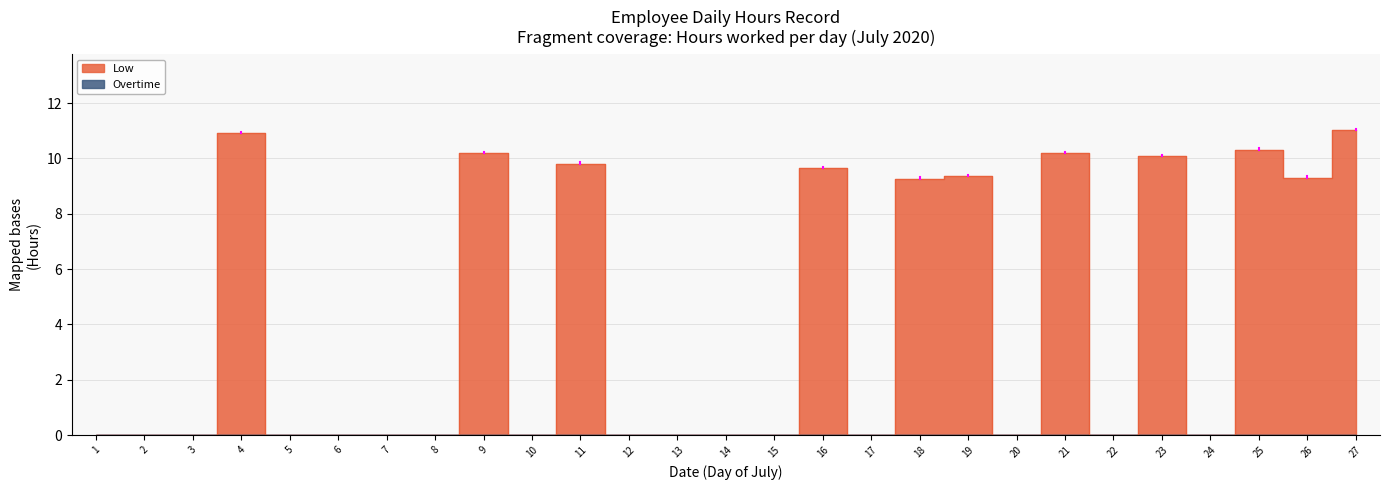

How many points are lower than both their immediate neighbors (excluding endpoints)?

6